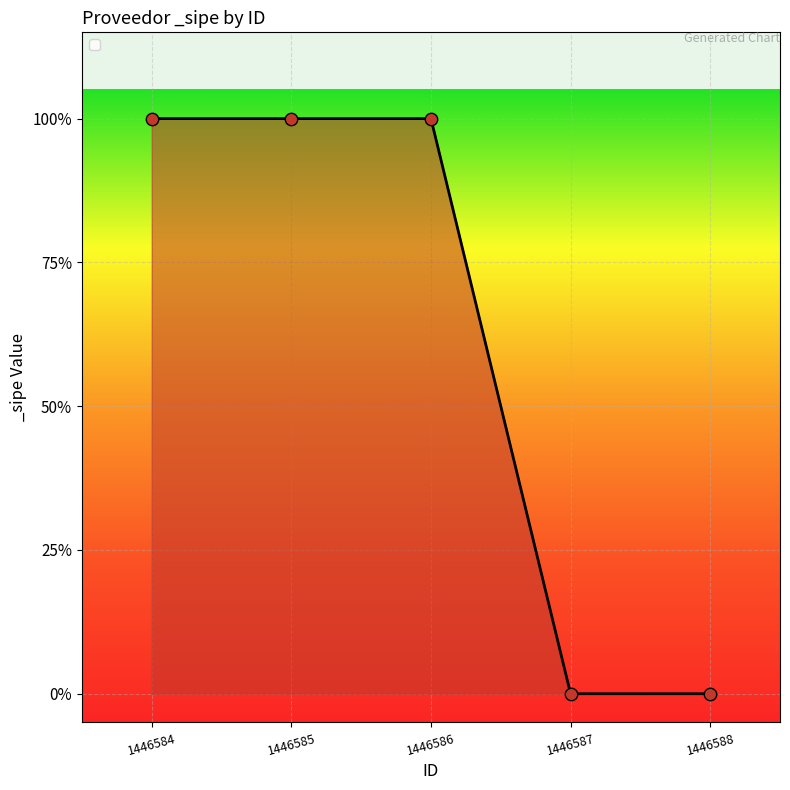

Between 1446584 and 1446587, which is larger?

1446584